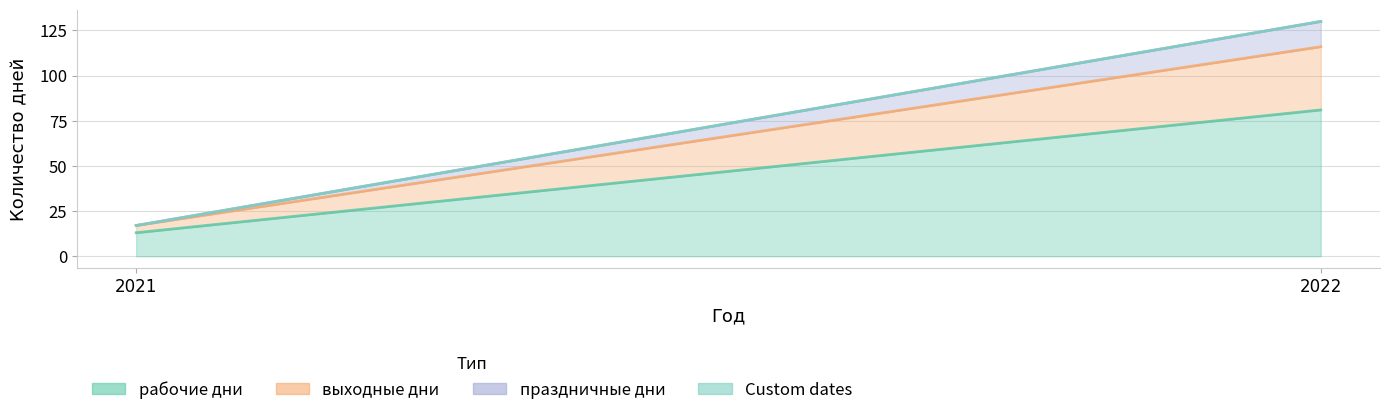

Reading right to left, list all the values displayed in this chart.

рабочие дни: 2022=81	2021=13
выходные дни: 2022=35	2021=4
праздничные дни: 2022=14	2021=0
Custom dates: 2022=0	2021=0